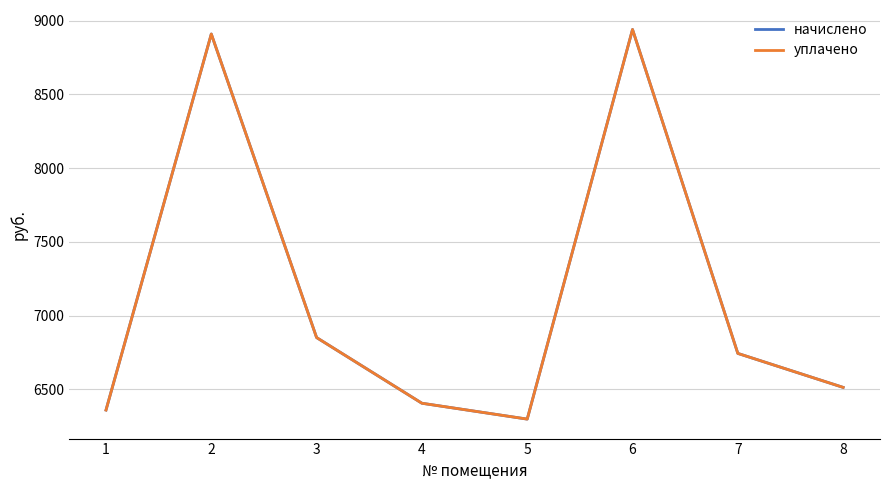

Is this an area chart (filled region under the line)?

No